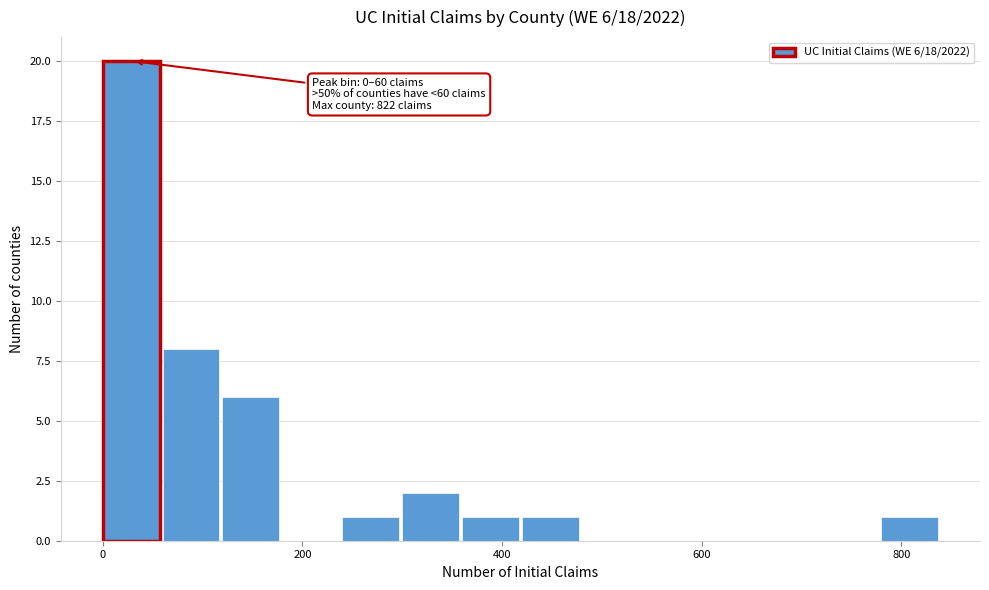

Read against the x-axis, roughly where is the centre of the tallest bar?

20